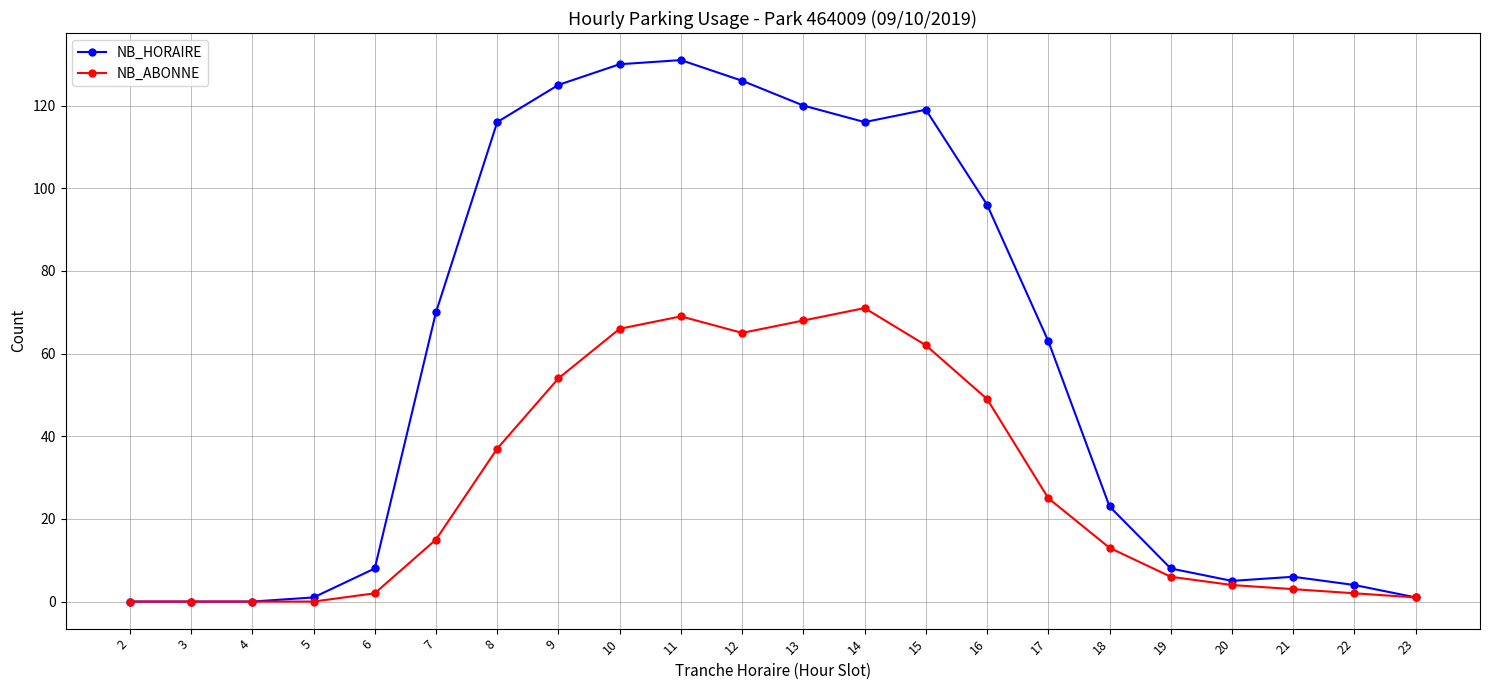

What is the difference between the maximum and minimum values in the NB_ABONNE series?

71